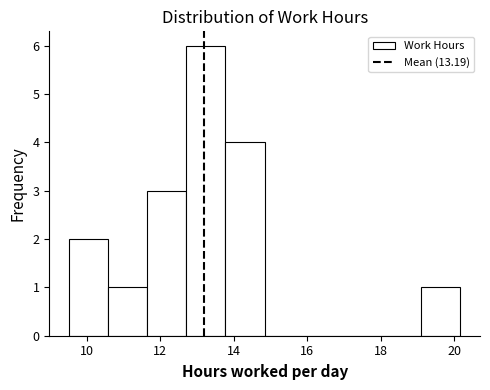

Reading left to right, transcribe this chart: for each bar, give the range it covers on the x-axis and its height. Neither the bar edges nor the heights are printed on the chart, so give them approximately, as read against the axes.

9.6 to 10.6: 2
10.6 to 11.6: 1
11.6 to 12.8: 3
12.8 to 13.8: 6
13.8 to 14.8: 4
14.8 to 16.0: 0
16.0 to 17.0: 0
17.0 to 18.0: 0
18.0 to 19.2: 0
19.2 to 20.2: 1